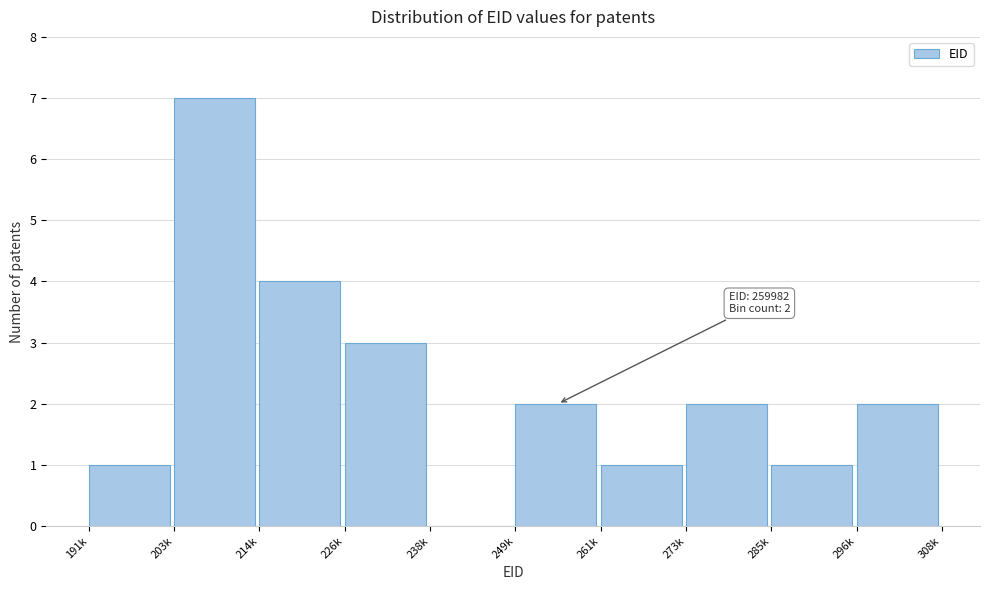

Reading left to right, transcribe all the data shown in this chart.

191k=1	203k=7	214k=4	226k=3	238k=0	249k=2	261k=1	273k=2	285k=1	296k=2